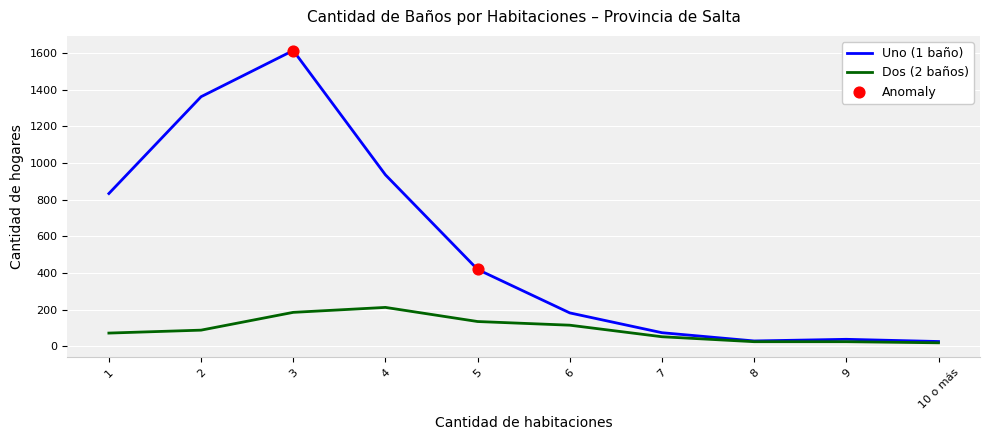

Rank the series by their maximum value, from highest to lowest.

Uno (1 baño), Dos (2 baños)